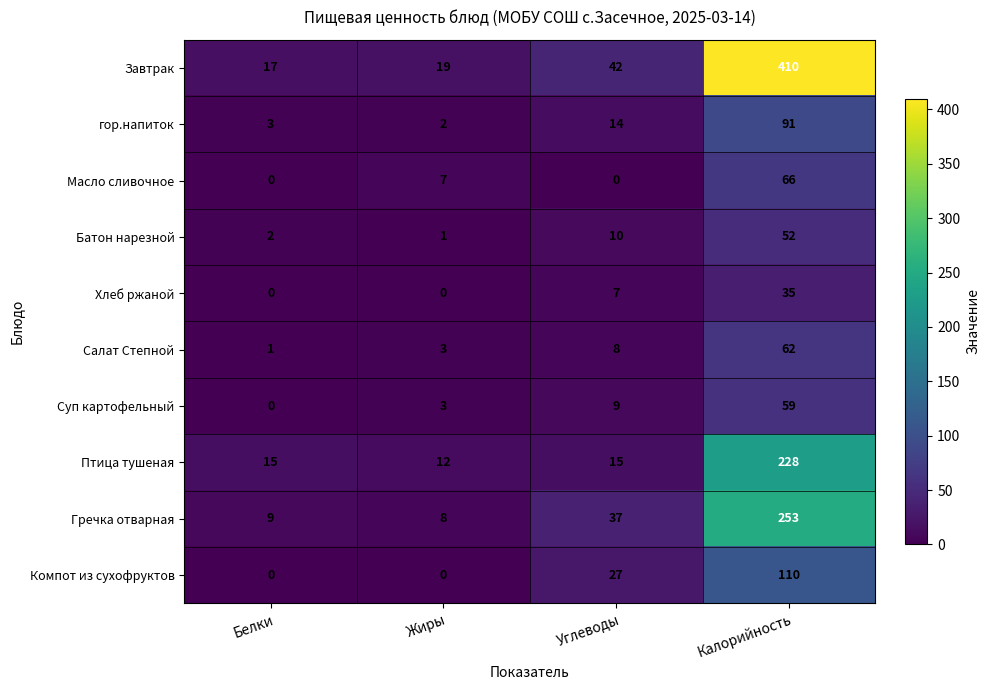

What is the greatest value displayed?

410